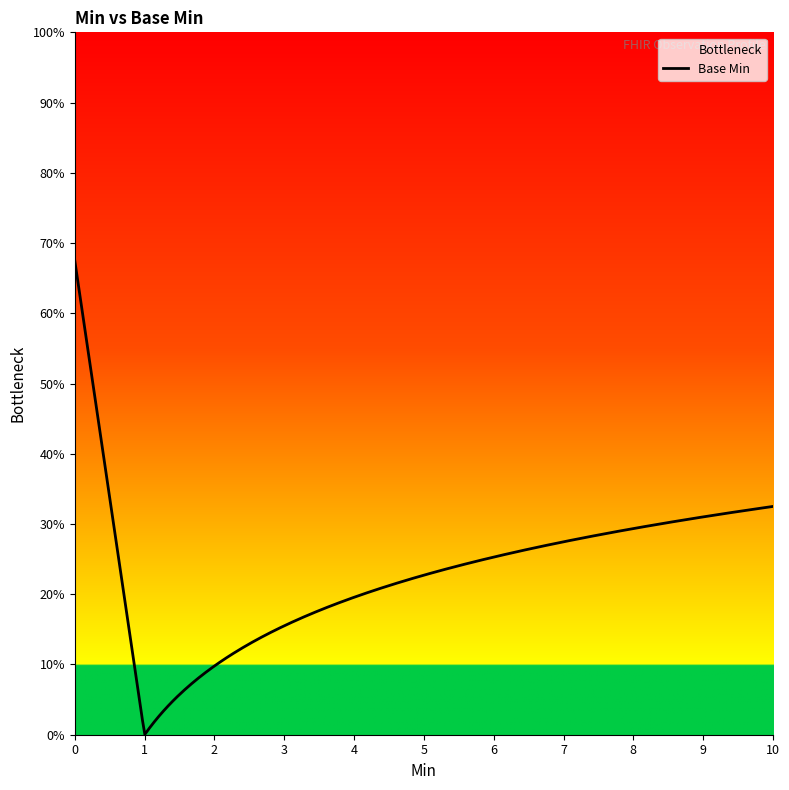

How many categories are shown in the chart?

20